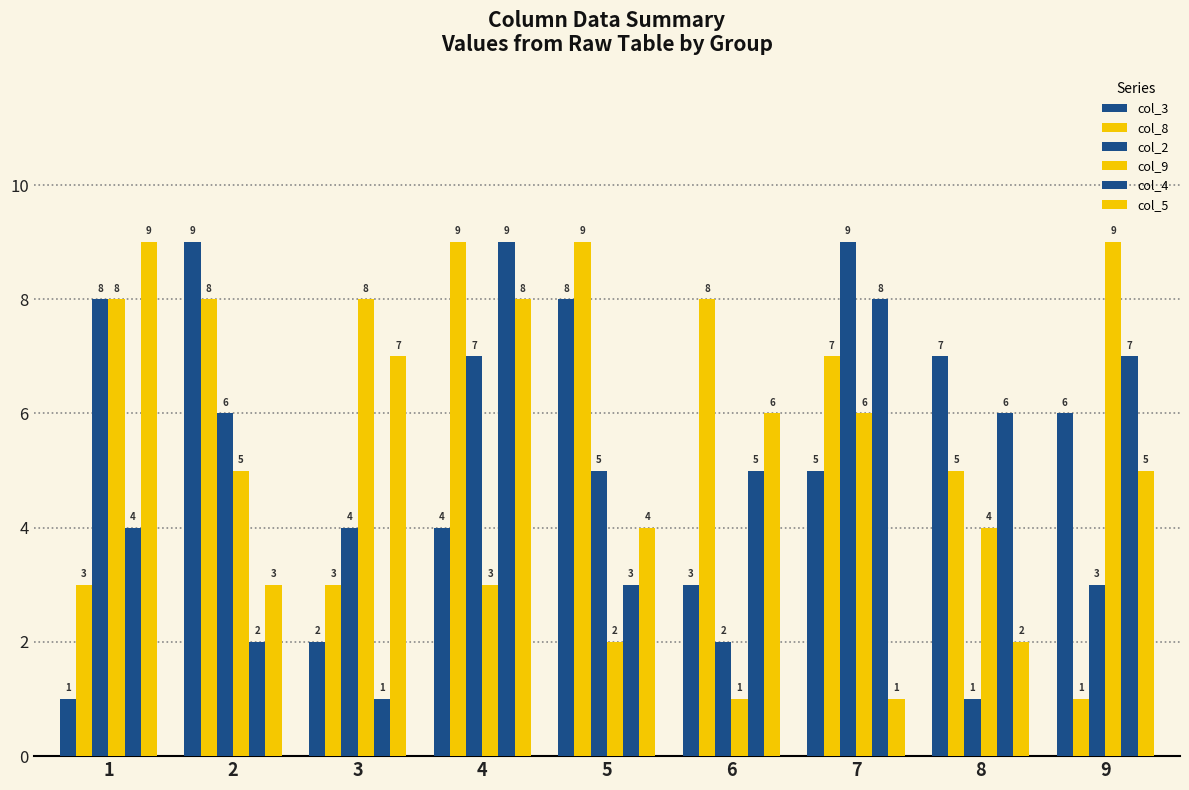

Count the number of categories in the chart.

9